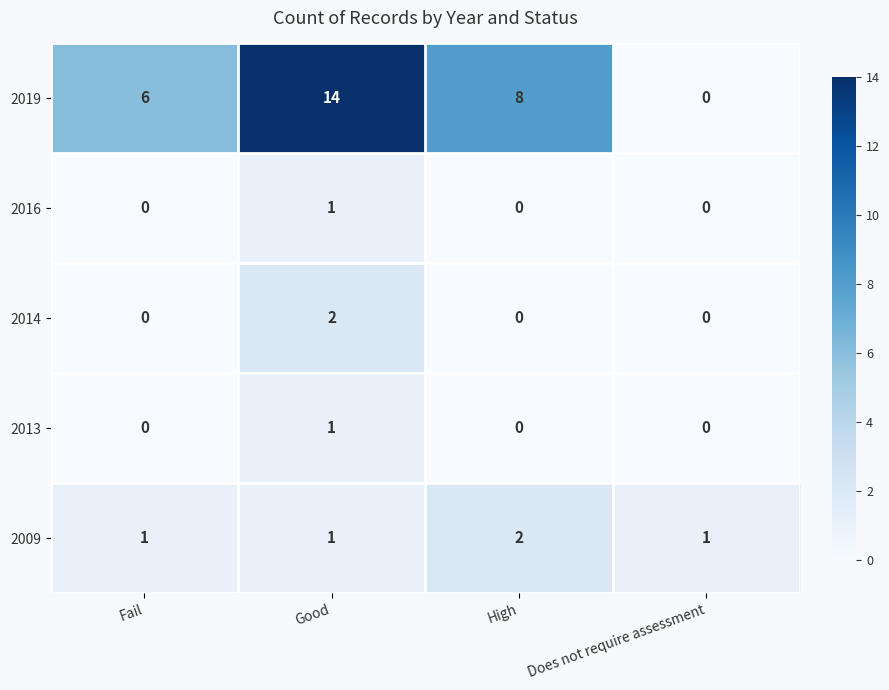

At which category is the sum across all series the highest?

Good